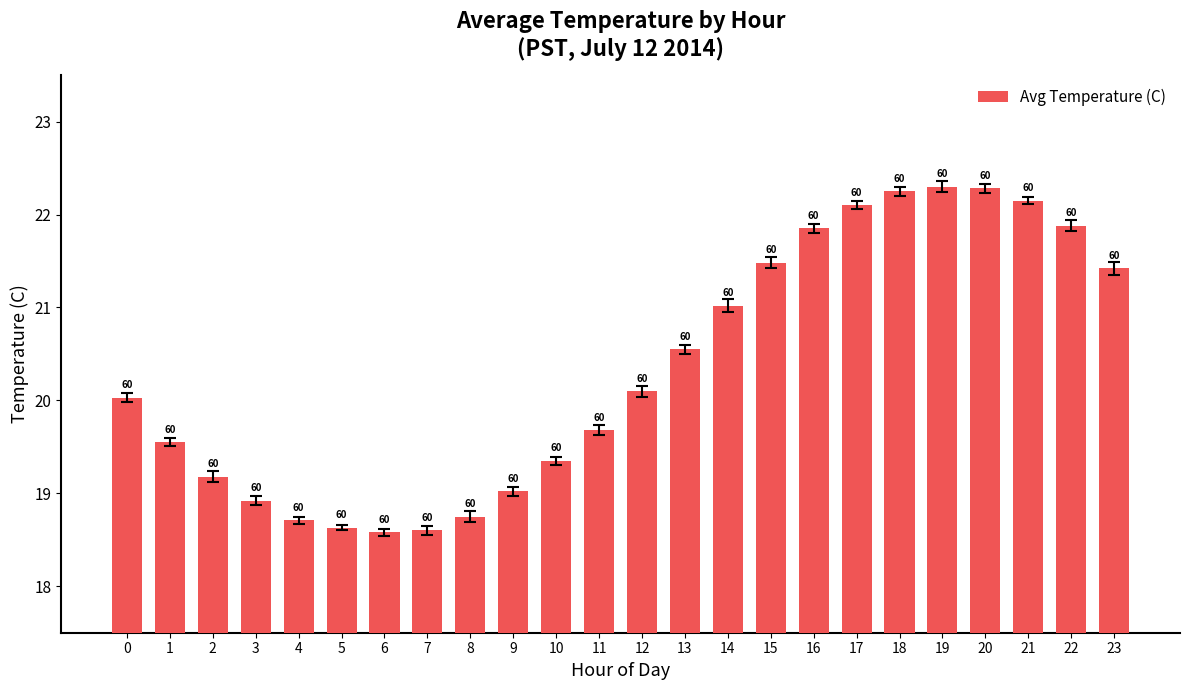

List the labels in order of value, largest first.

19, 20, 18, 21, 17, 22, 16, 15, 23, 14, 13, 12, 0, 11, 1, 10, 2, 9, 3, 8, 4, 5, 7, 6